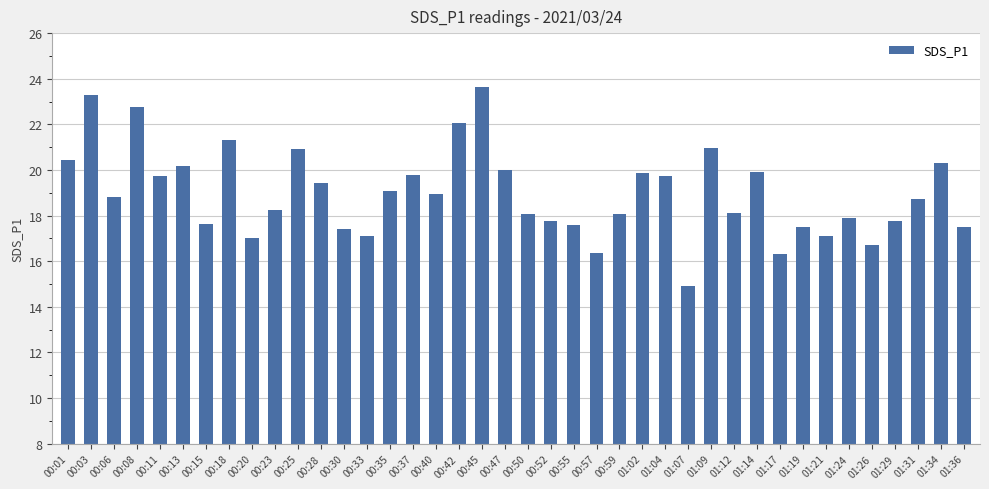

Approximately how many times larger is the value at 00:50 compared to 00:40?

1.0